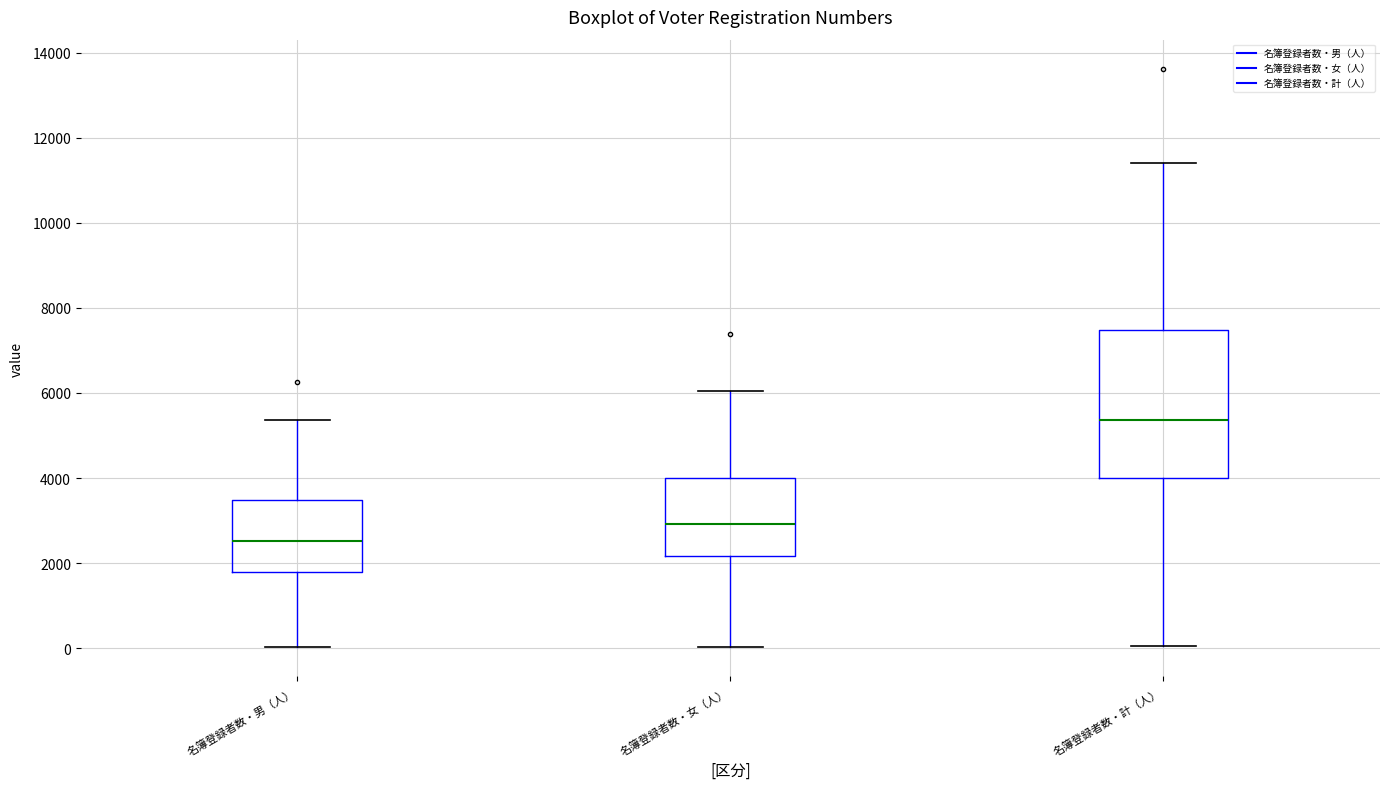

Where does the lower whisker of the box for 名簿登録者数・男（人） end on the y-axis? The values are not printed on the chart, so give them approximately, as read against the axis.

0